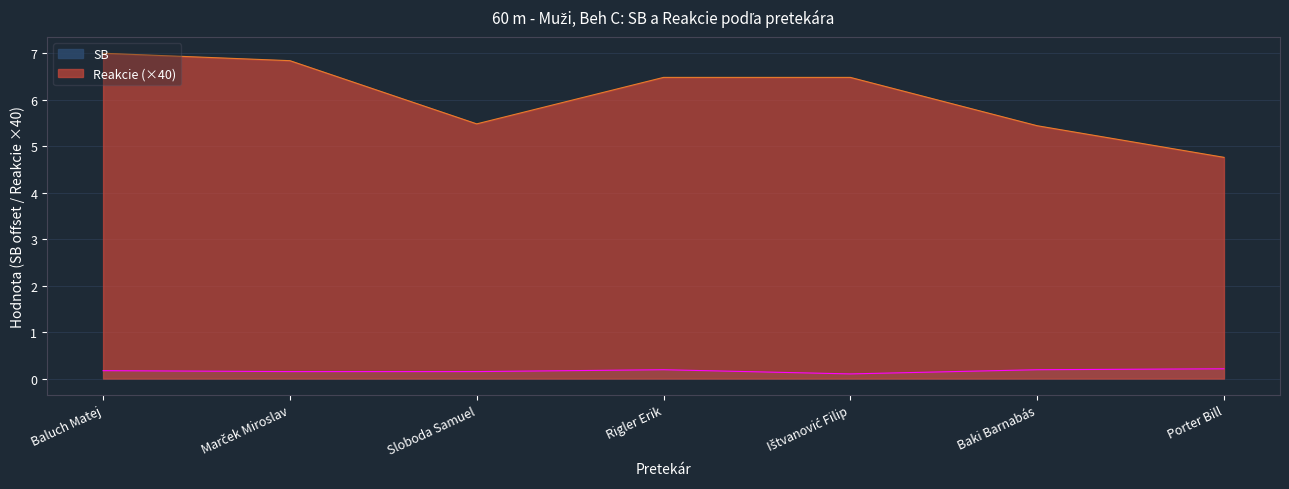

What is the label of the 1st point from the left?

Baluch Matej